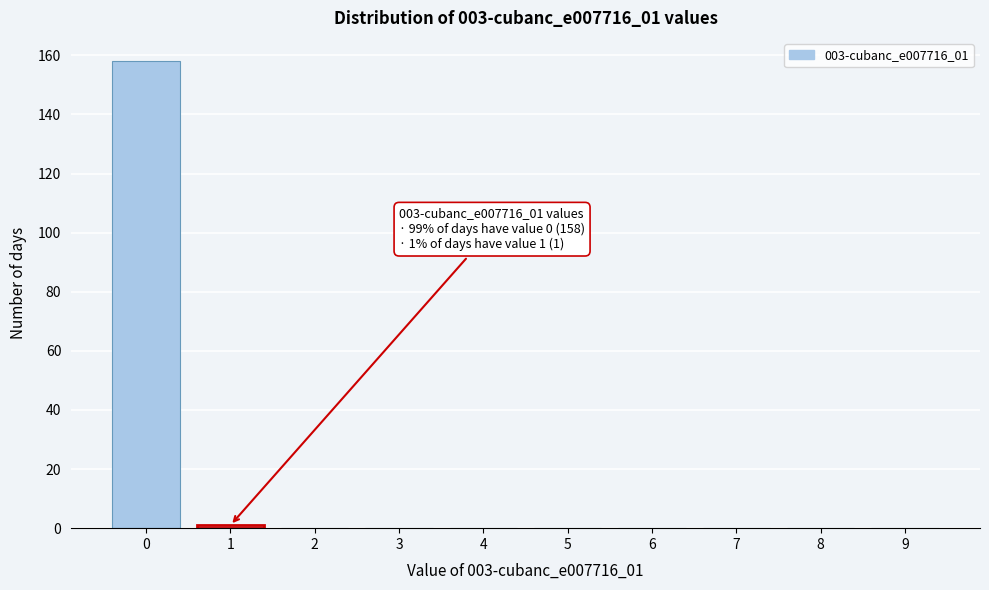

Reading left to right, transcribe all the data shown in this chart.

0=158	1=1	2=0	3=0	4=0	5=0	6=0	7=0	8=0	9=0